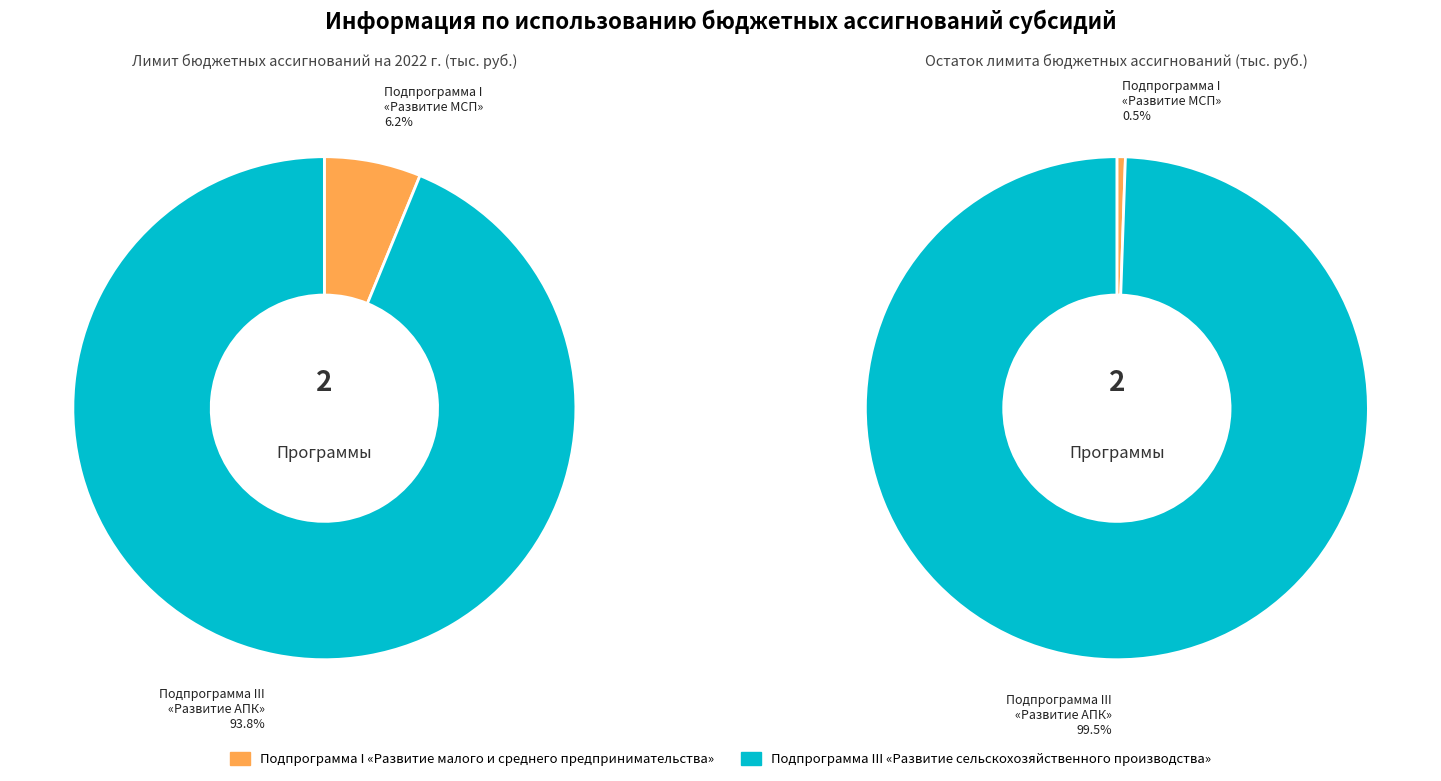

Count the number of slices in the pie.

2